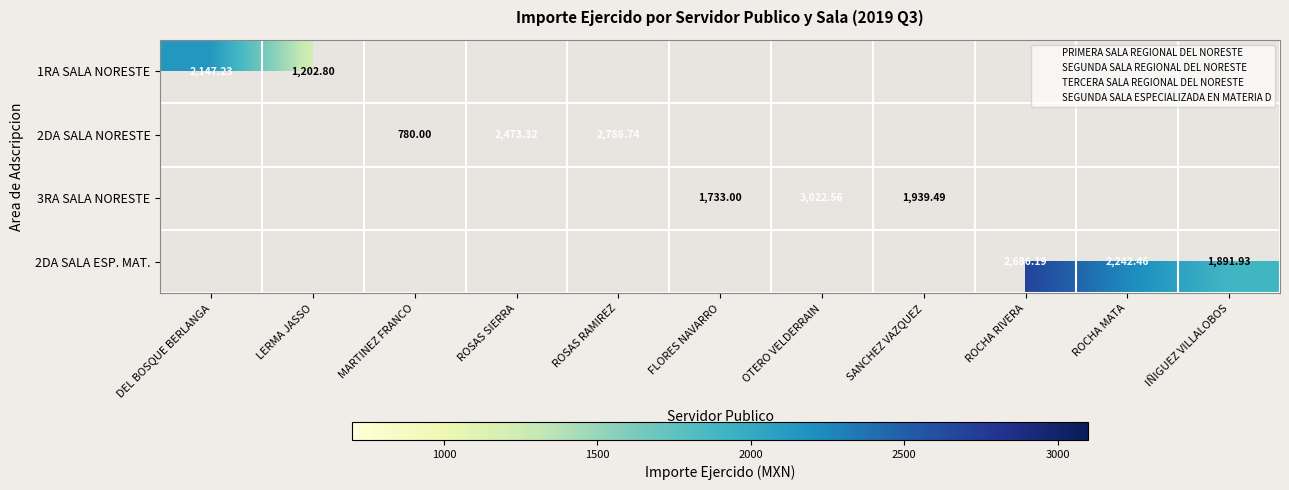

Which series has the largest total across all categories?

SEGUNDA SALA ESPECIALIZADA EN MATERIA D